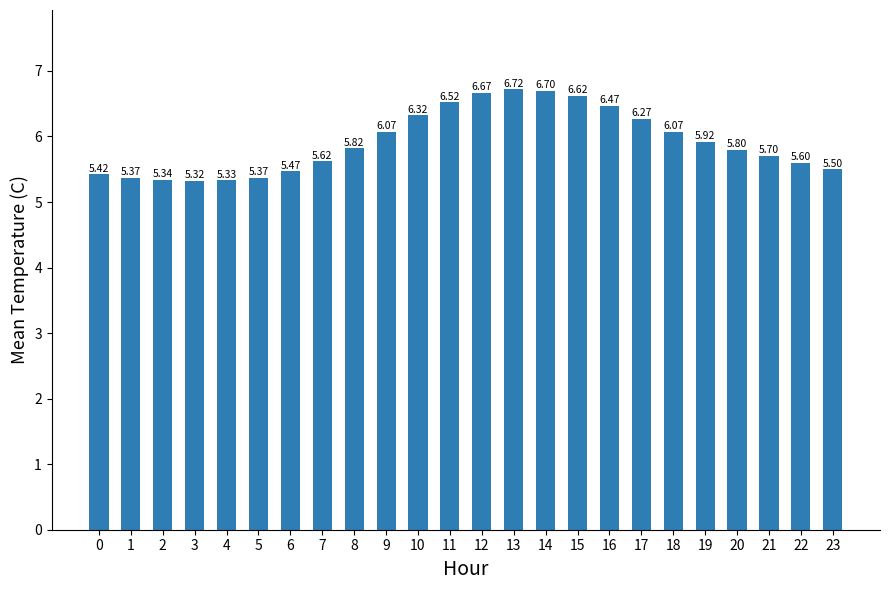

What is the change in value from 14 to 21?

-1.0